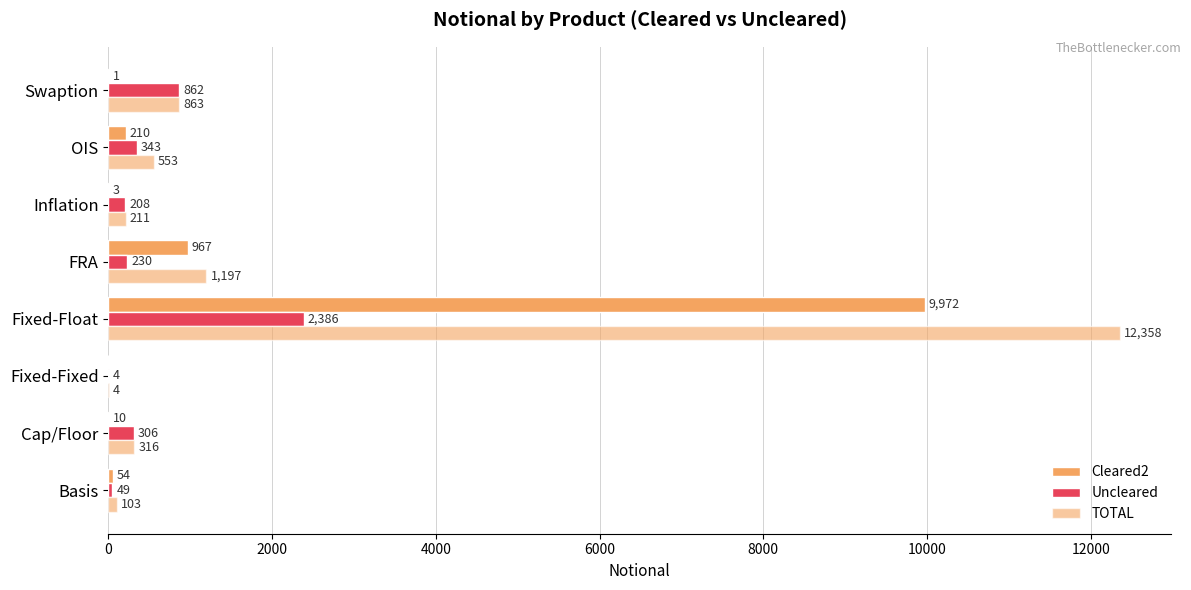

How many data points does each series have?

8